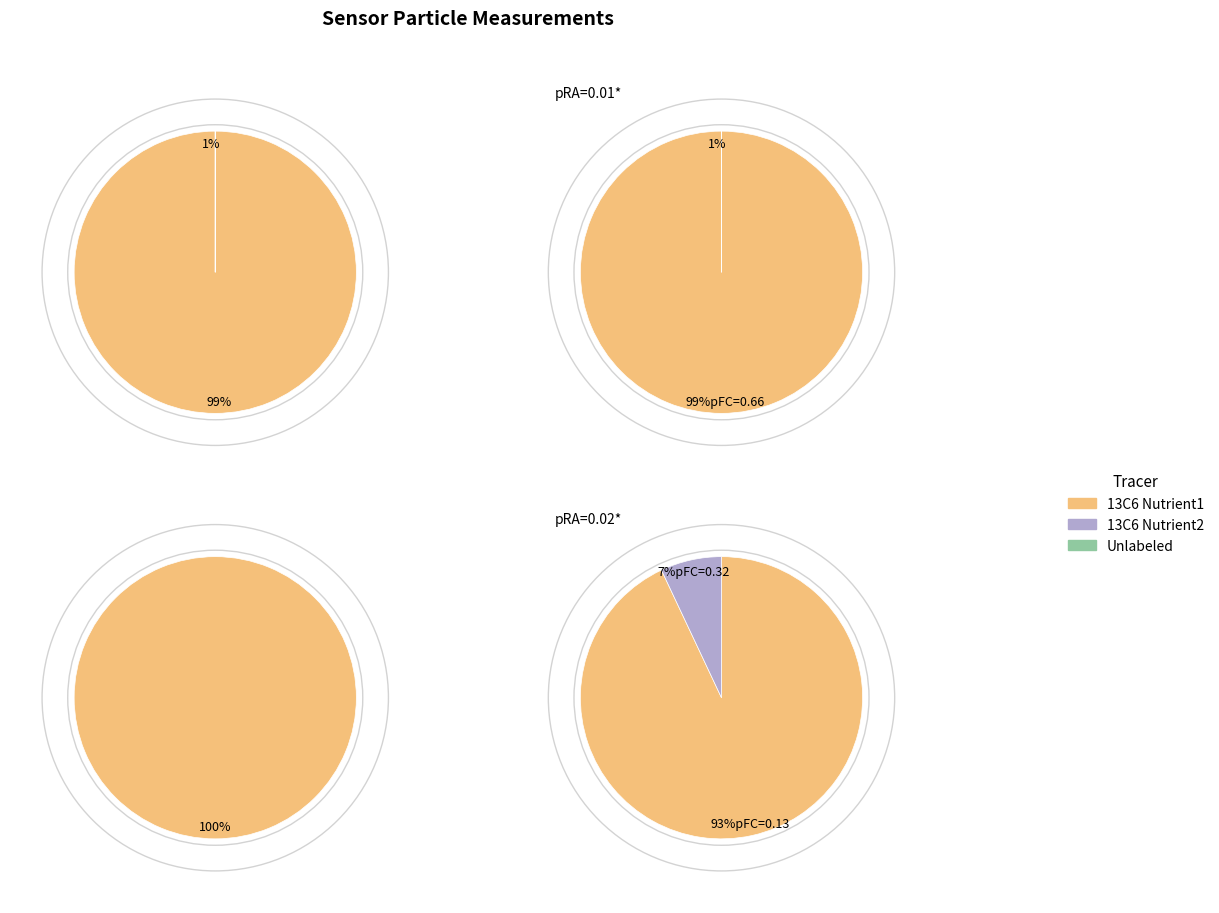

Which series changed the most between 20066 and 20055?

13C6 Nutrient1